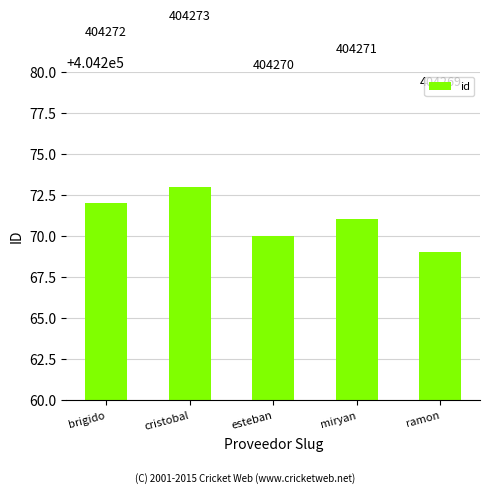

The value at brigido is 123057. True or false?

False